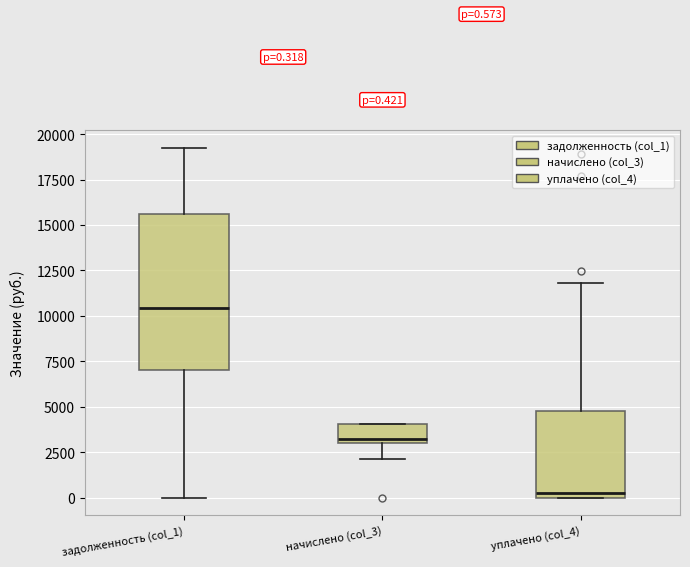

Which box is the tallest, from its lower edge to its upper edge?

задолженность (col_1)